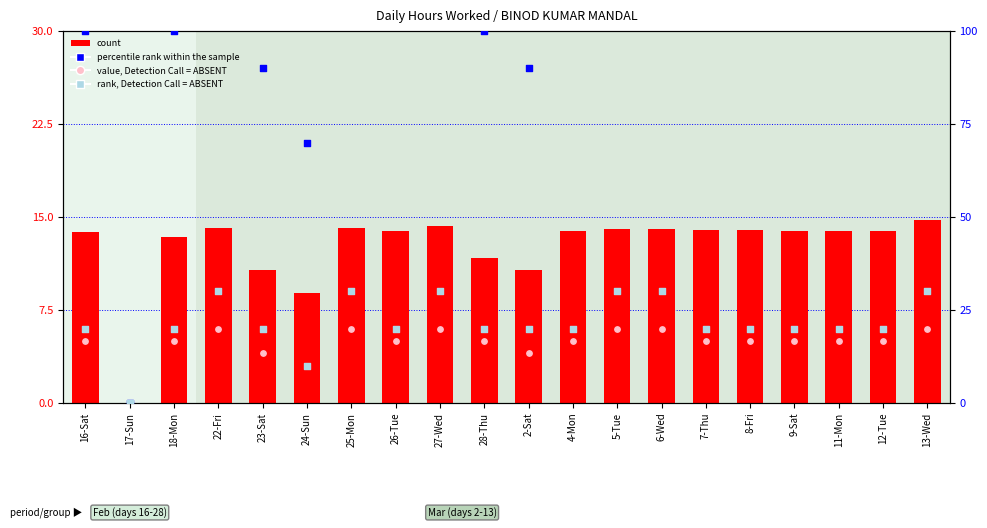

At which category is the sum across all series the highest?

13-Wed